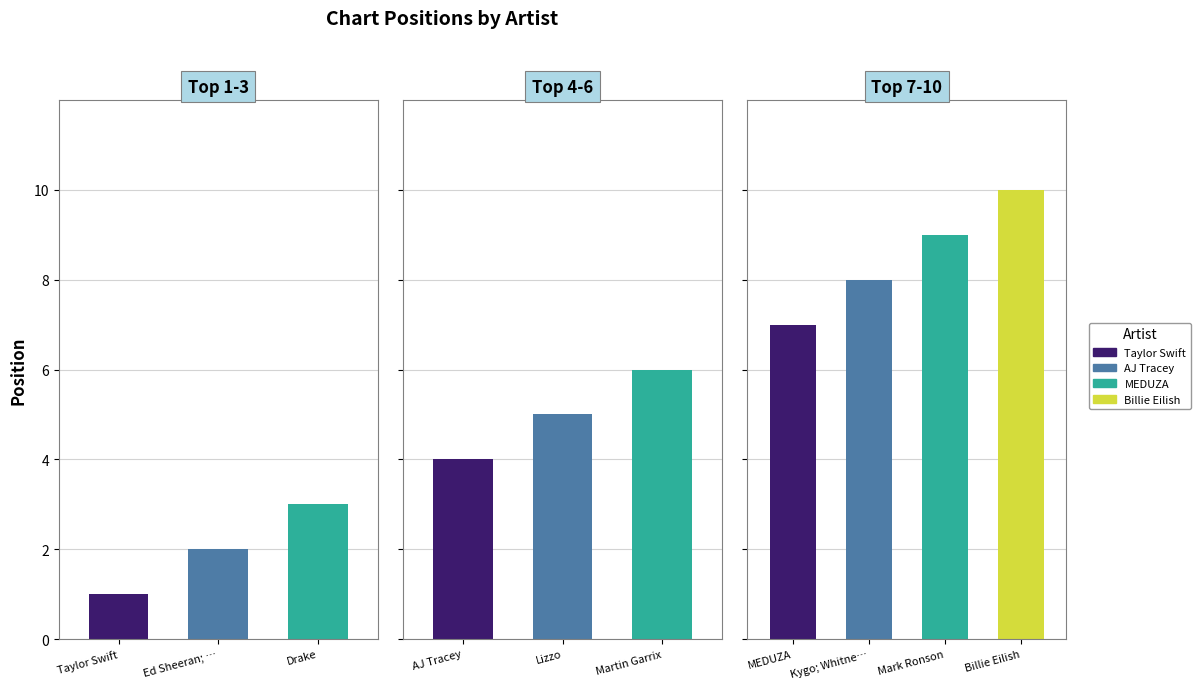

What is the label of the 4th bar from the left?

AJ Tracey